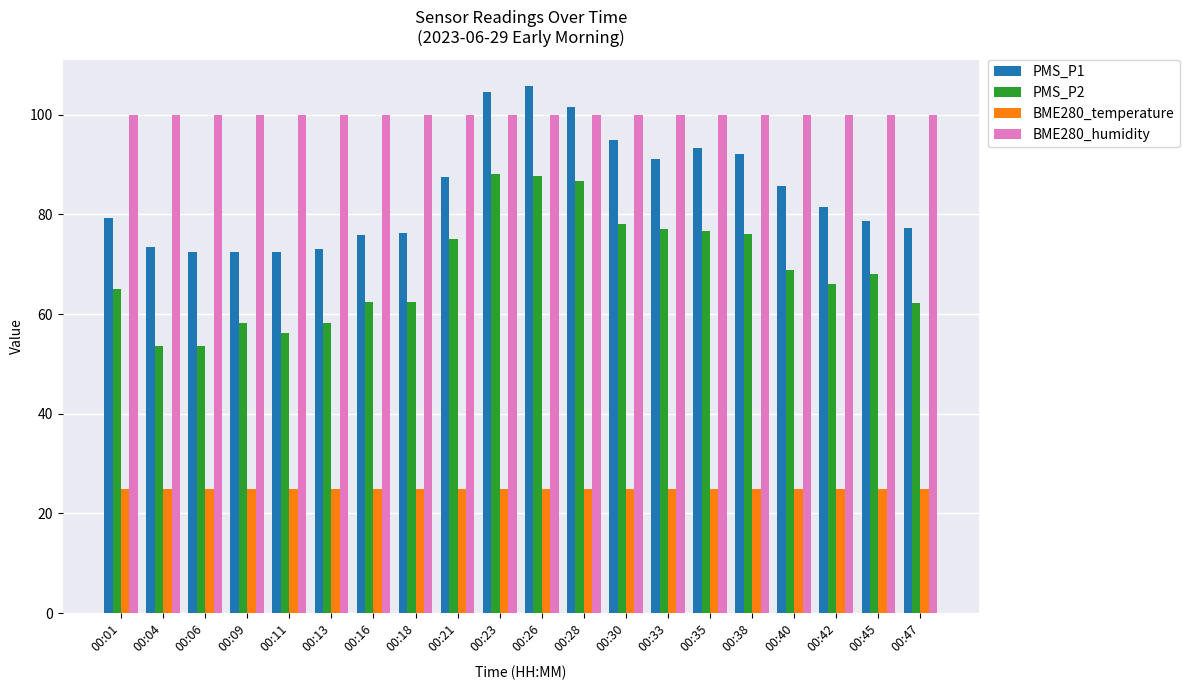

Is it true that PMS_P1 equals 85.8 at 00:40?

True